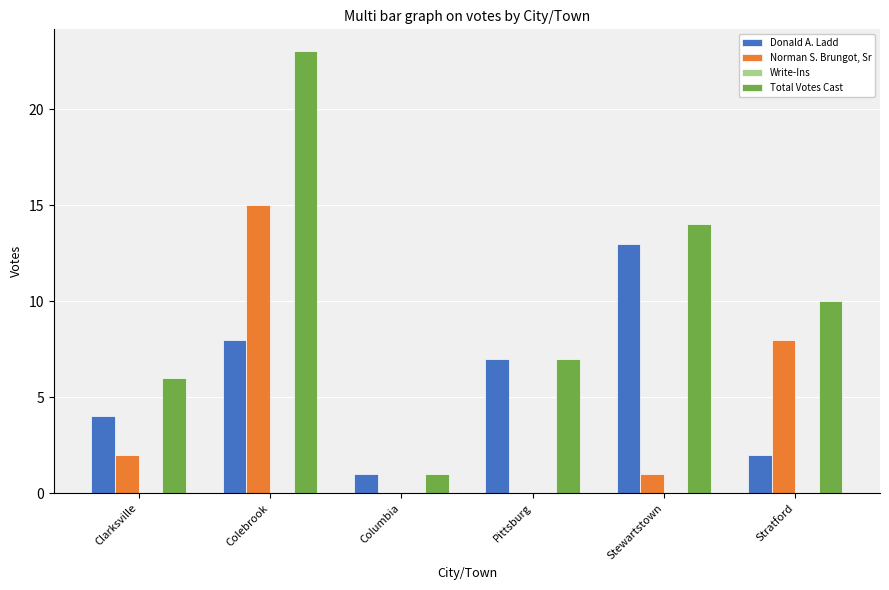

Which series has the largest total across all categories?

Total Votes Cast